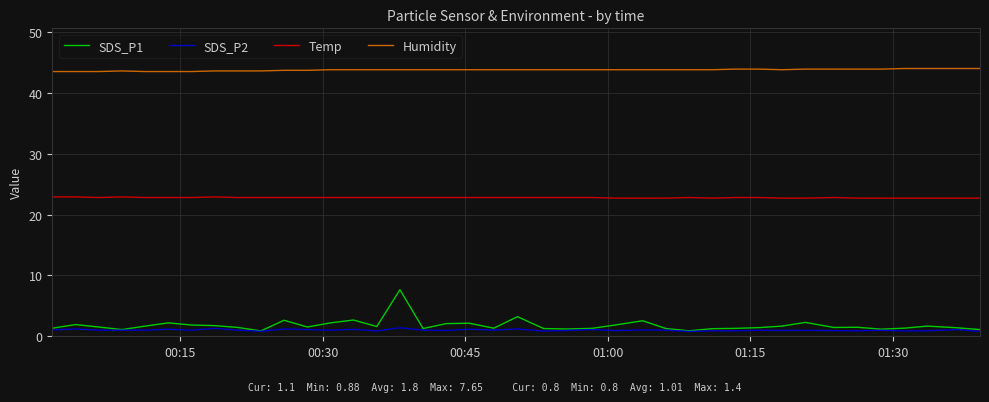

At how many categories does at least one series exceed 6?

40